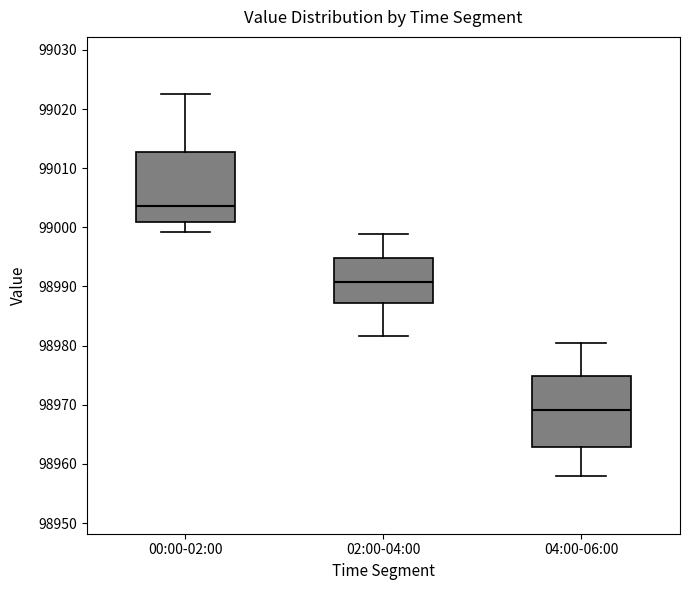

Reading left to right, read every box against the y-axis: the position of its median line, the range the box covers, and the ends of its whiskers. The values are not printed on the chart, so give them approximately, as read against the axis.

00:00-02:00: median 99004, box 99001 to 99013, whiskers 98999 to 99023
02:00-04:00: median 98991, box 98987 to 98995, whiskers 98982 to 98999
04:00-06:00: median 98969, box 98963 to 98975, whiskers 98958 to 98981